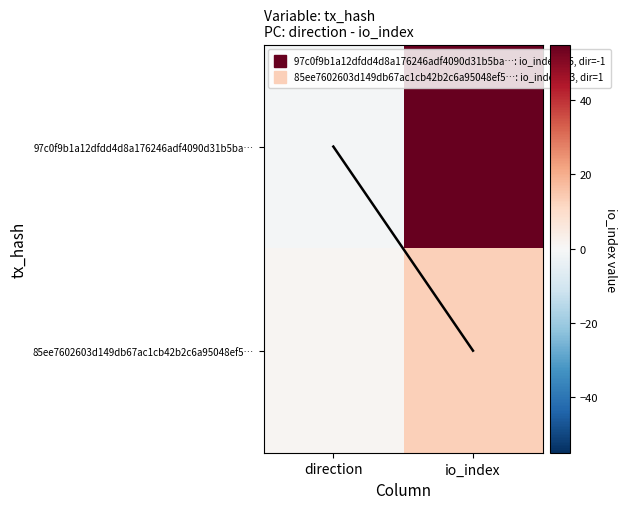

What is the minimum value shown in the chart?

-1